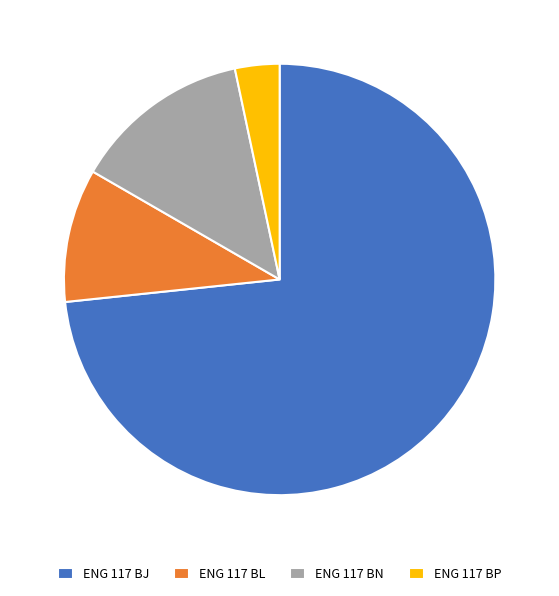

Does ENG 117 BL account for over 50% of the chart?

No